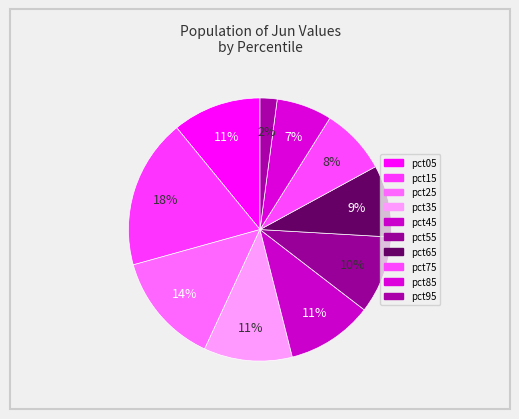

To the nearest percent, what percentage of the pie is pct35?

11%